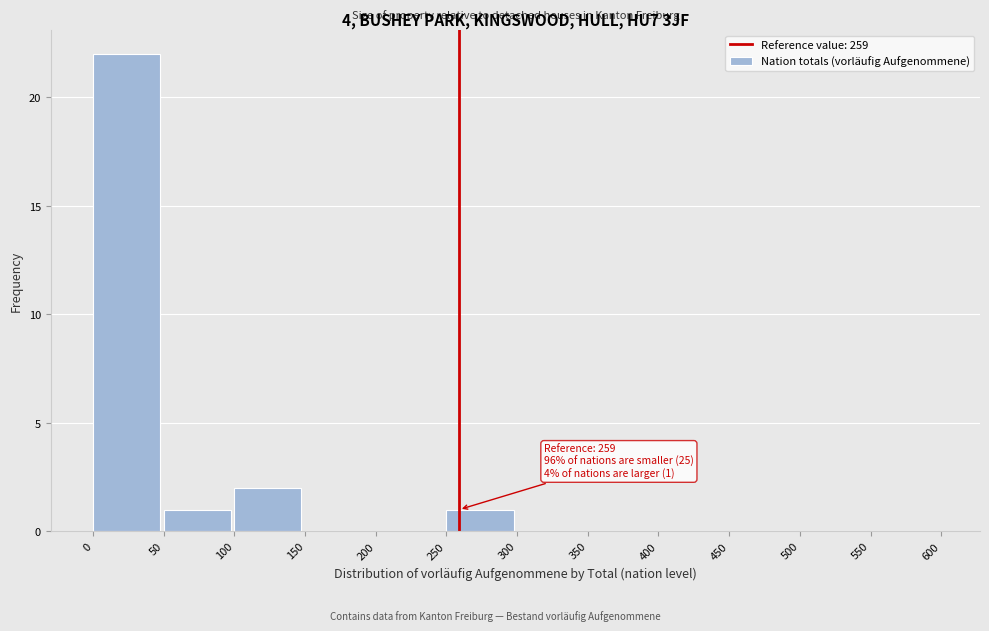

Over which range of the x-axis is the bar tallest?

0 to 50